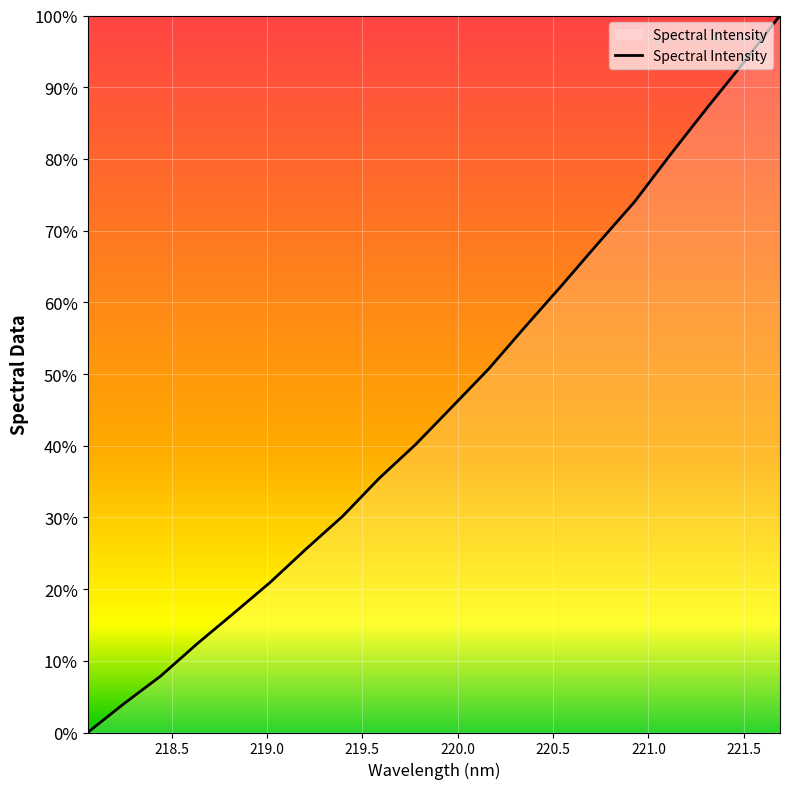

What is the difference between the maximum and minimum values?

100.0